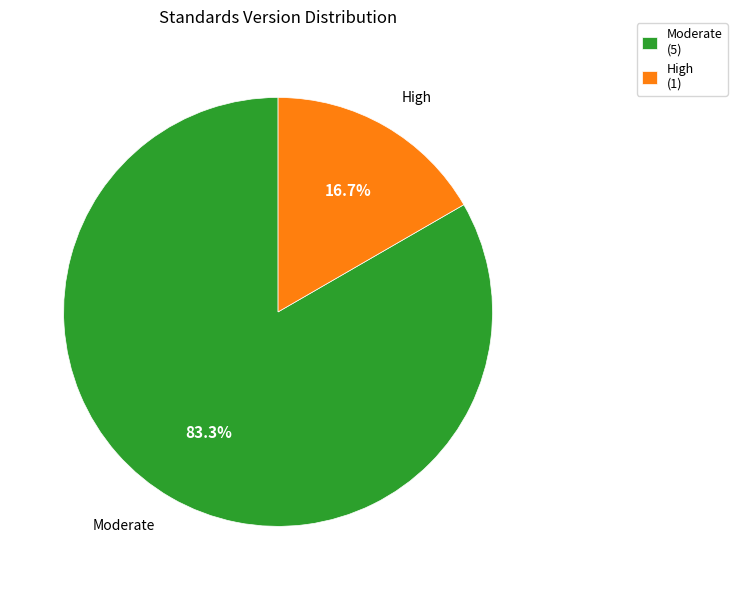

Which category has the smallest portion of the pie?

High (1)